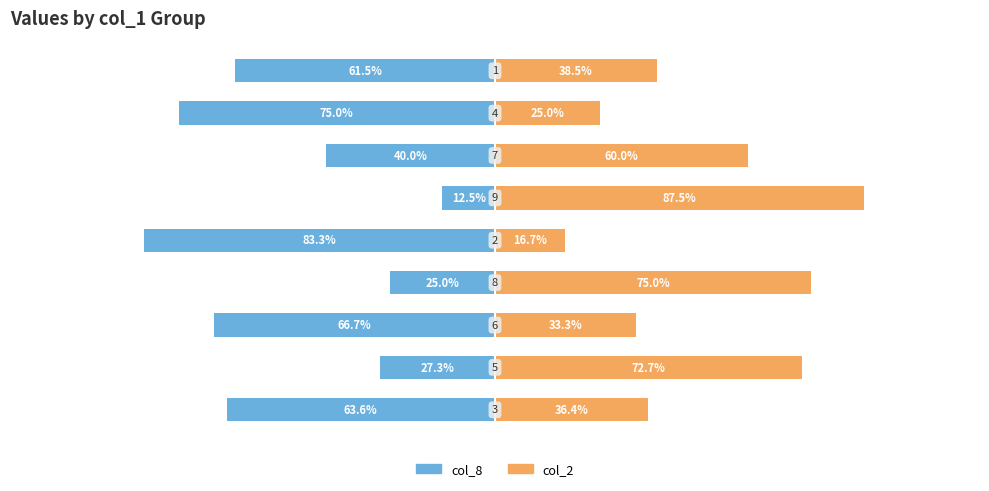

What is the difference between the maximum and minimum values in the col_2 series?

70.8